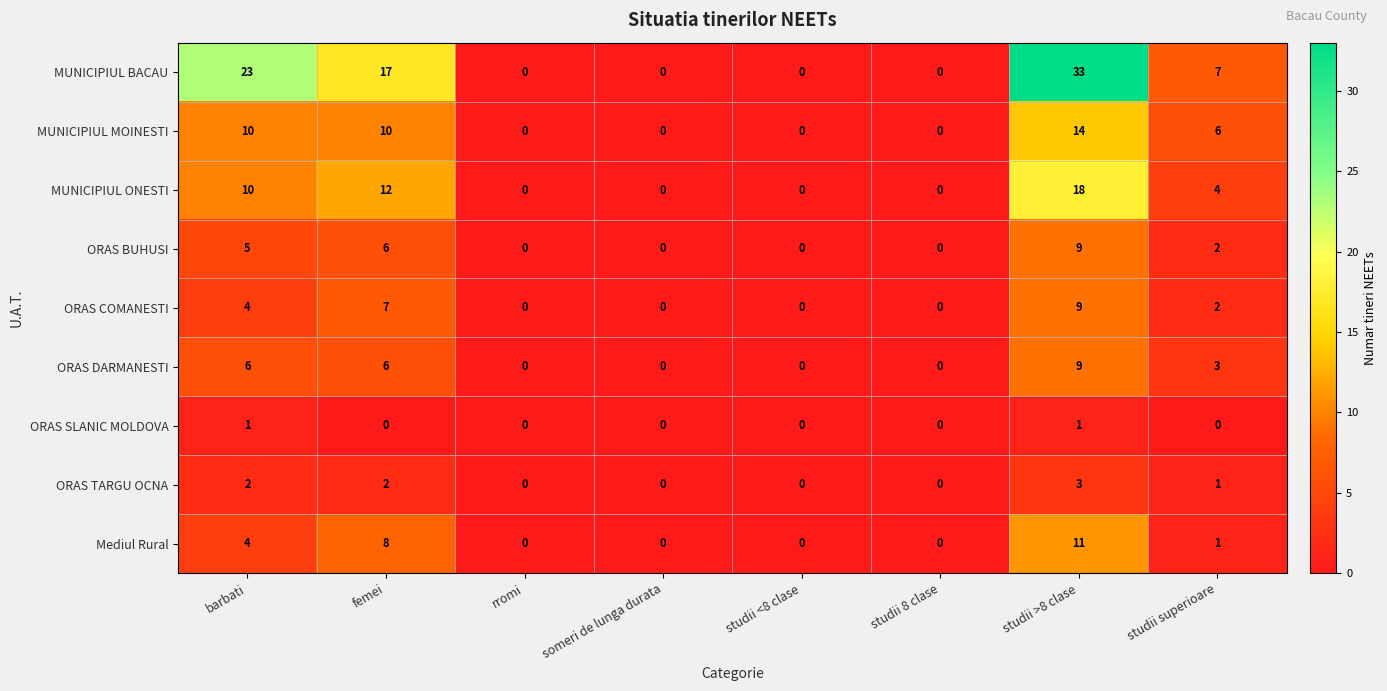

Is the value of ORAS DARMANESTI at studii >8 clase greater than the value of ORAS COMANESTI at studii superioare?

Yes